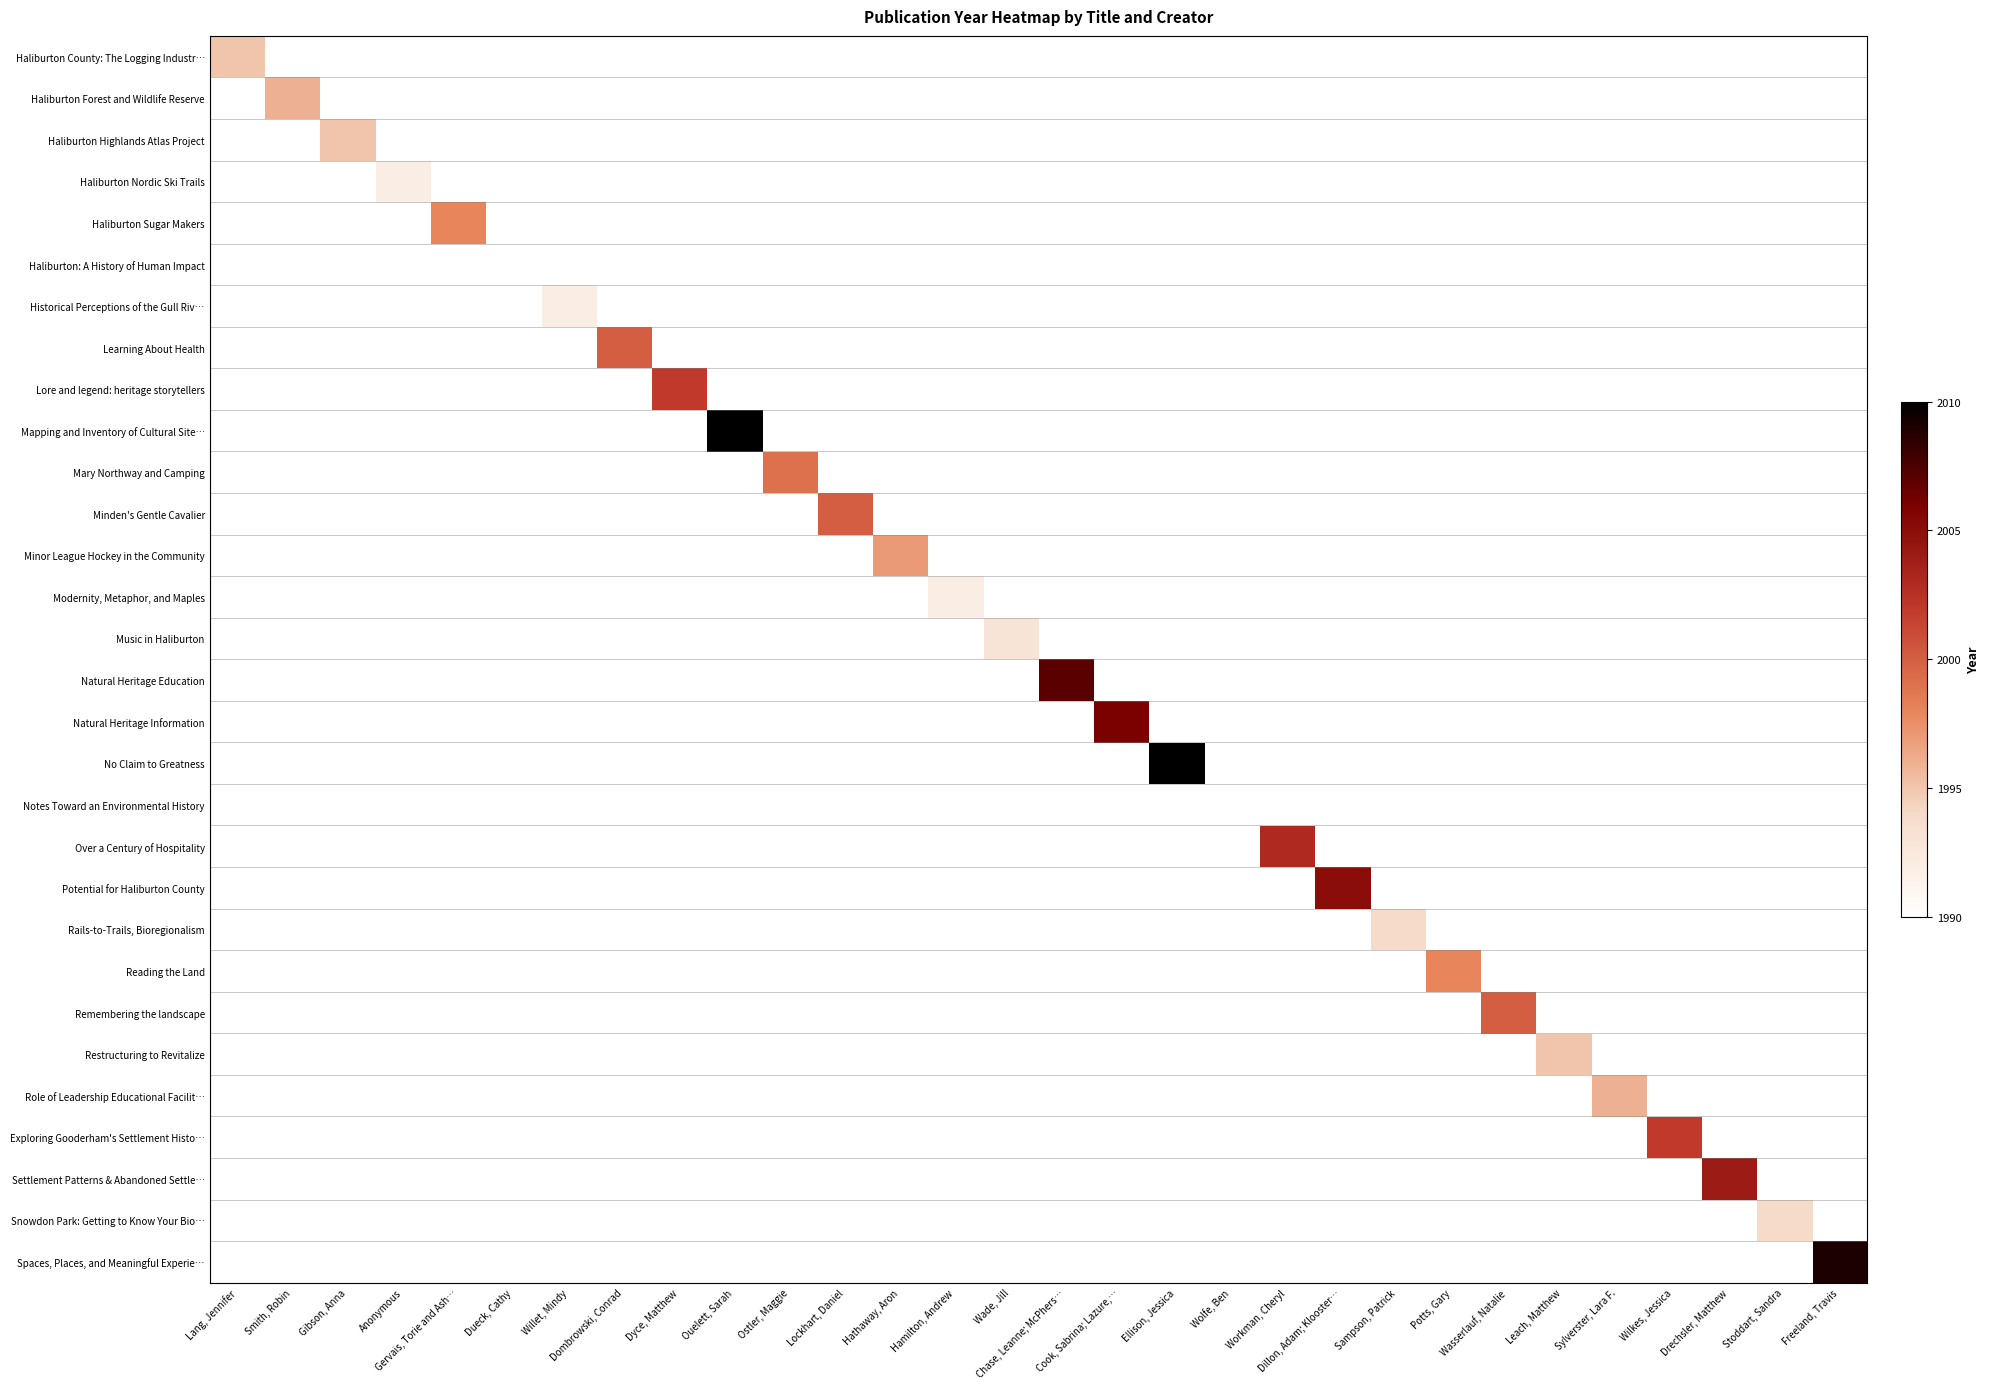

At how many categories does at least one series exceed 0?

28